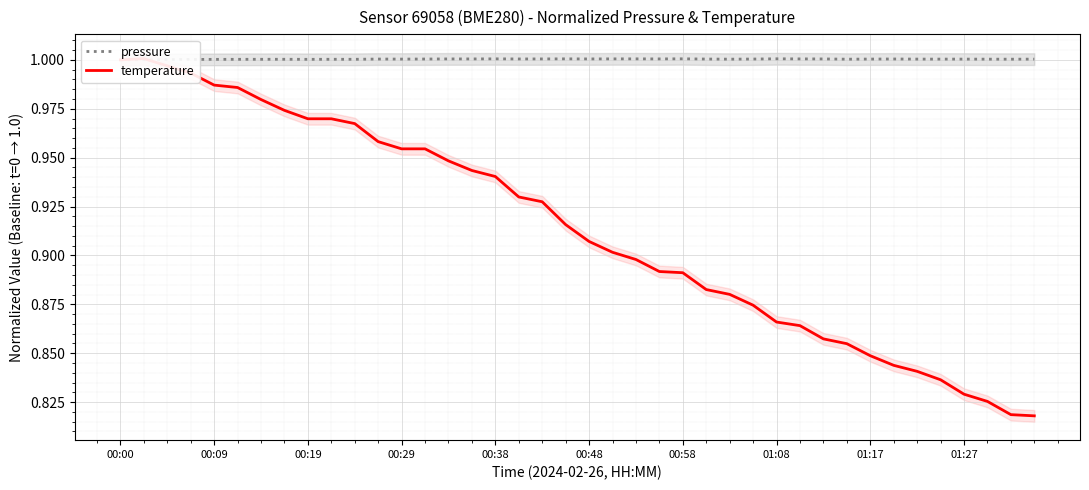

Which has a higher value, 23 or 00:19?

23